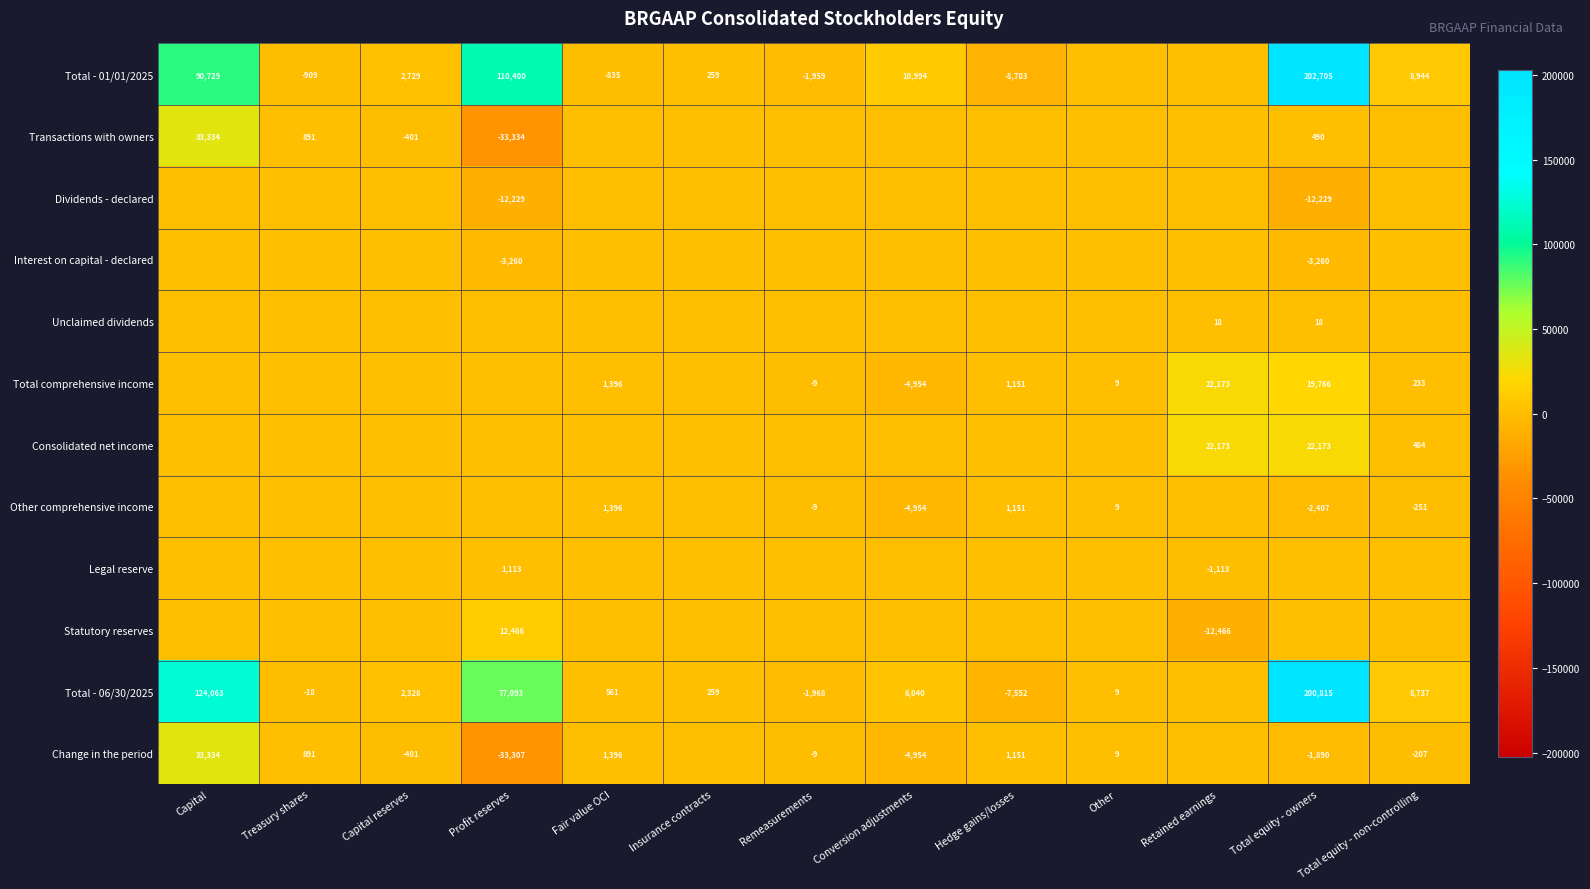

True or false: Change in the period has a value of 9 at Other.

True